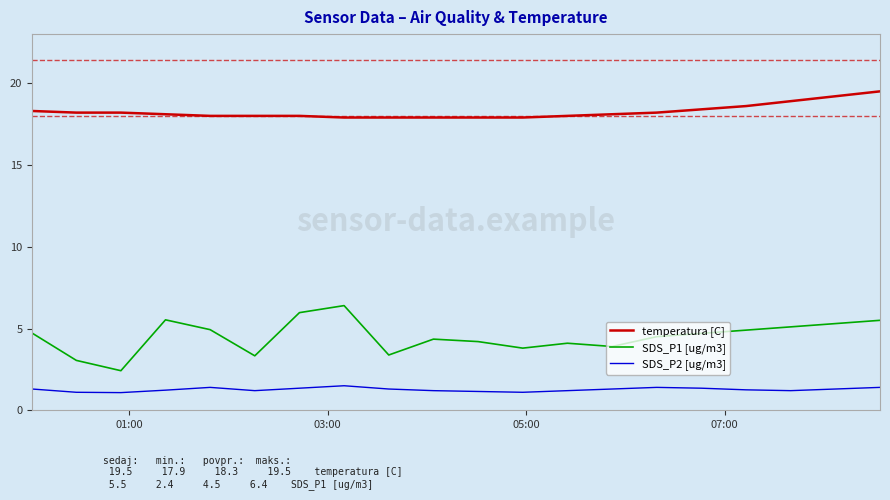

What is the difference between the maximum and minimum values in the SDS_P1 [ug/m3] series?

4.0